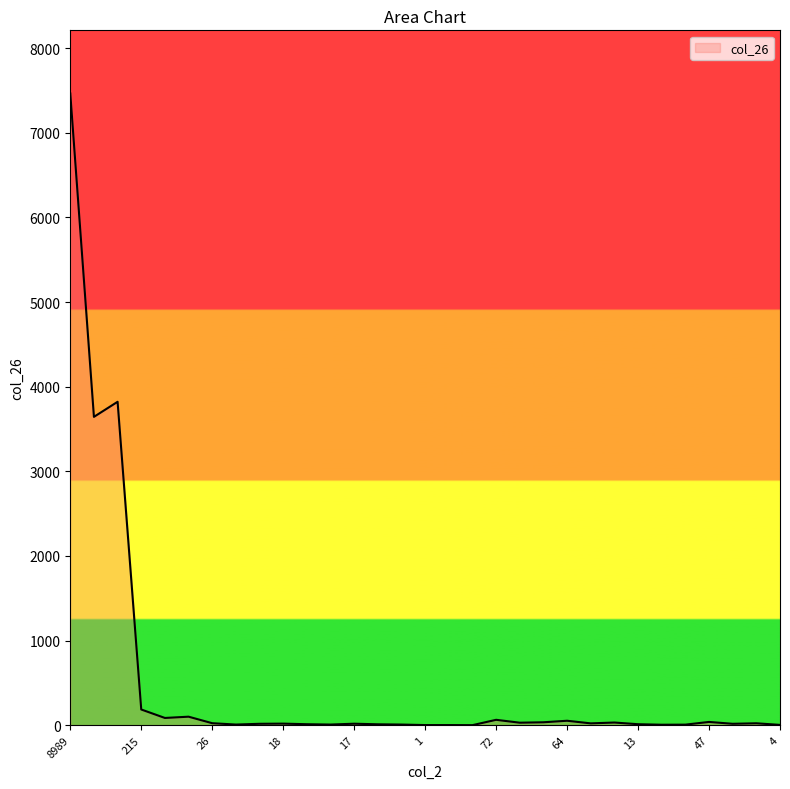

What is the difference between the maximum and minimum values?

7464